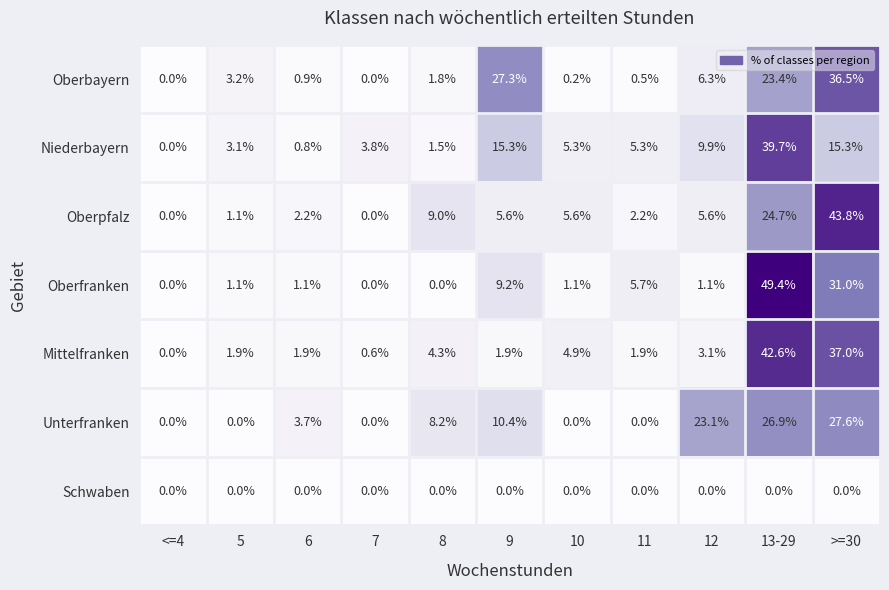

At which label is Oberbayern closest to 18?

13-29